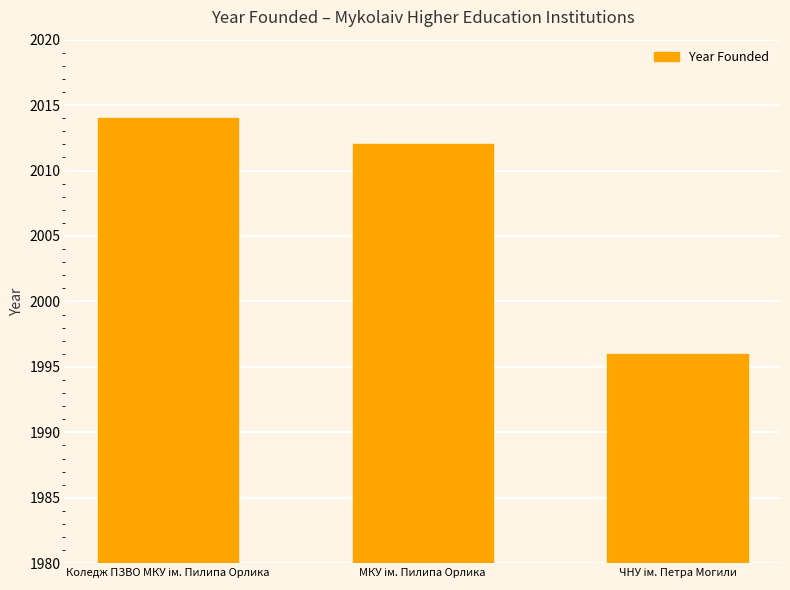

How many categories are shown in the chart?

3